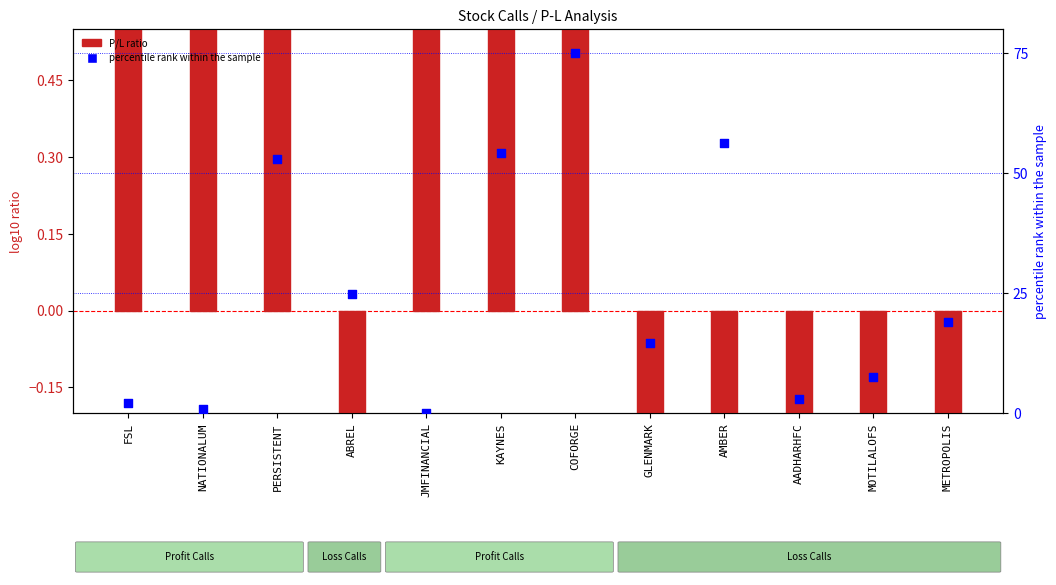

What are all the series names shown in the legend?

P/L ratio, percentile rank within the sample